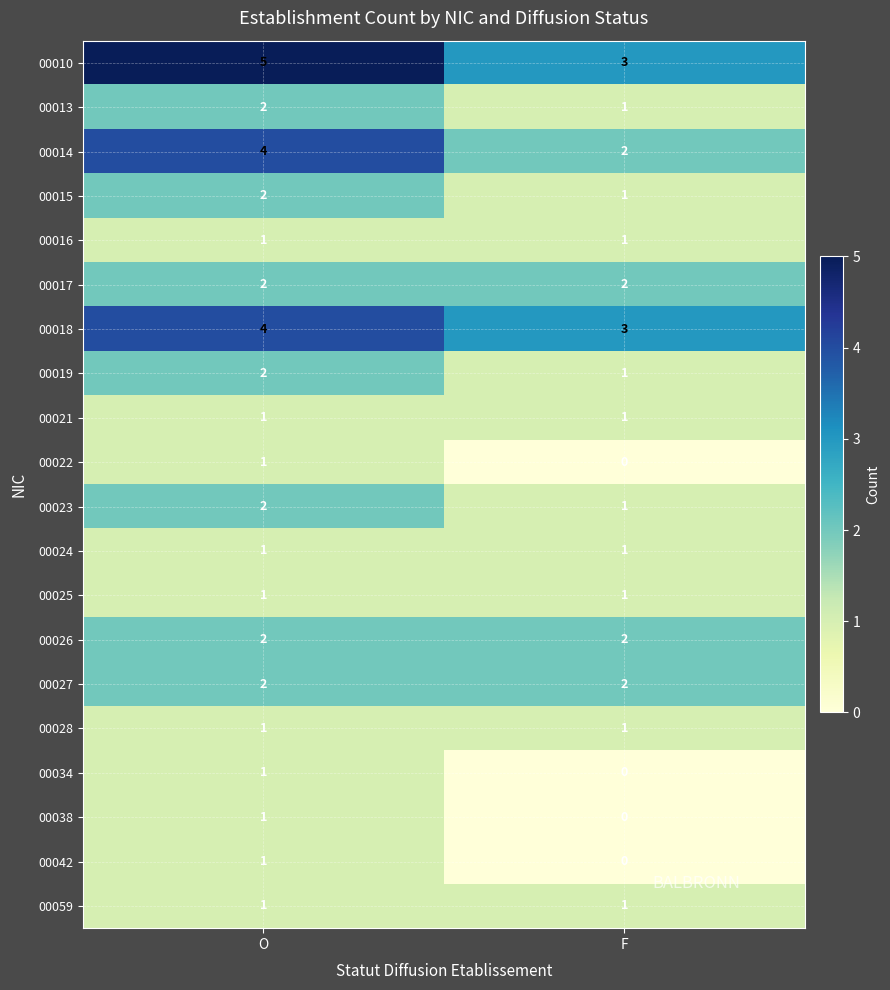

At how many categories does at least one series exceed 0?

2